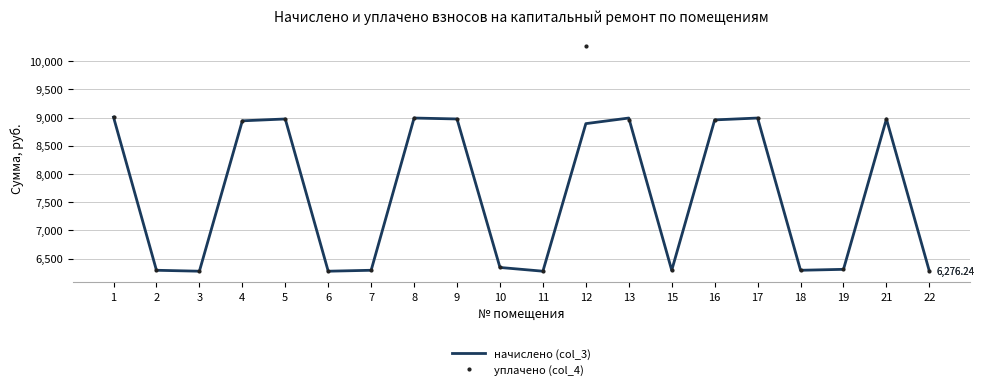

List the series in order of their overall mean, lowest first.

начислено (col_3), уплачено (col_4)